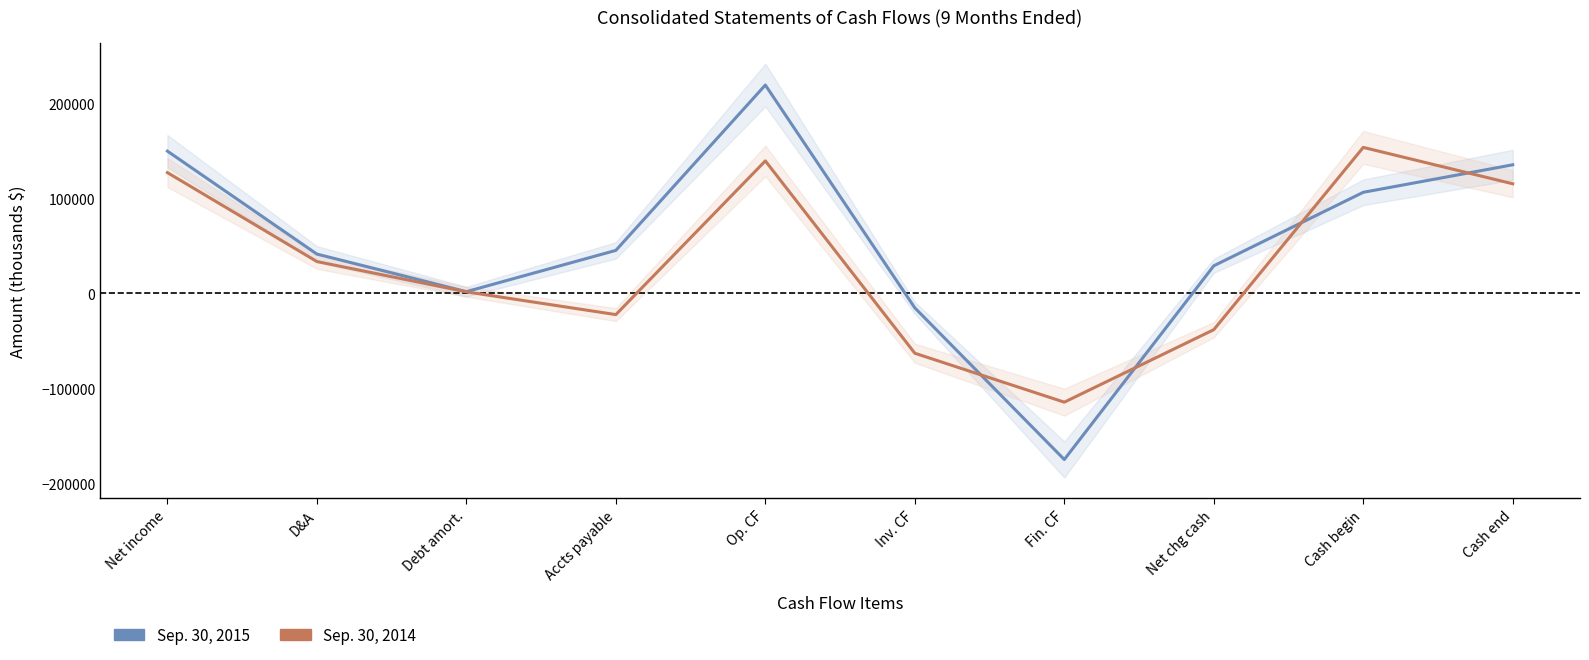

What is the difference between the maximum and minimum values in the Sep. 30, 2015 series?

394189